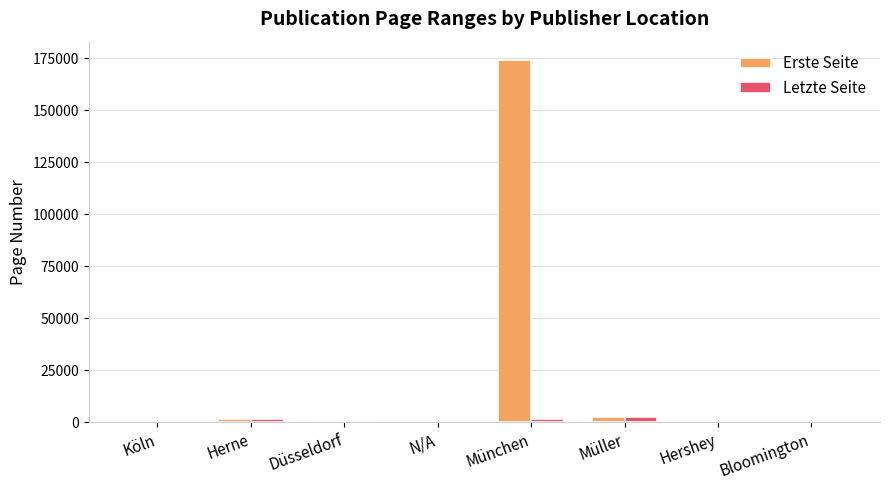

Count the number of categories in the chart.

8